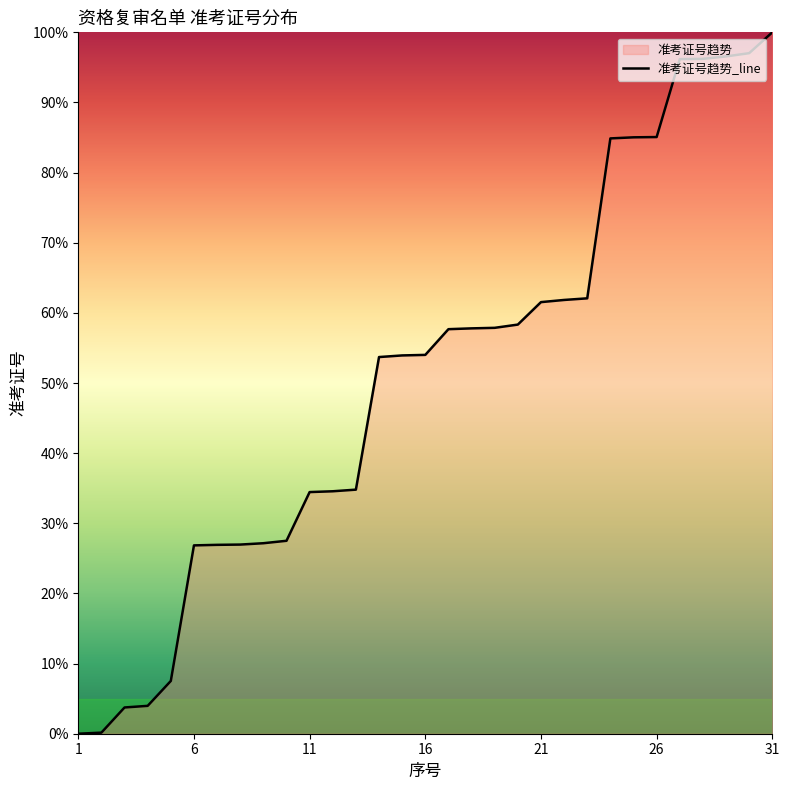

Where does the data first go above 54?

16